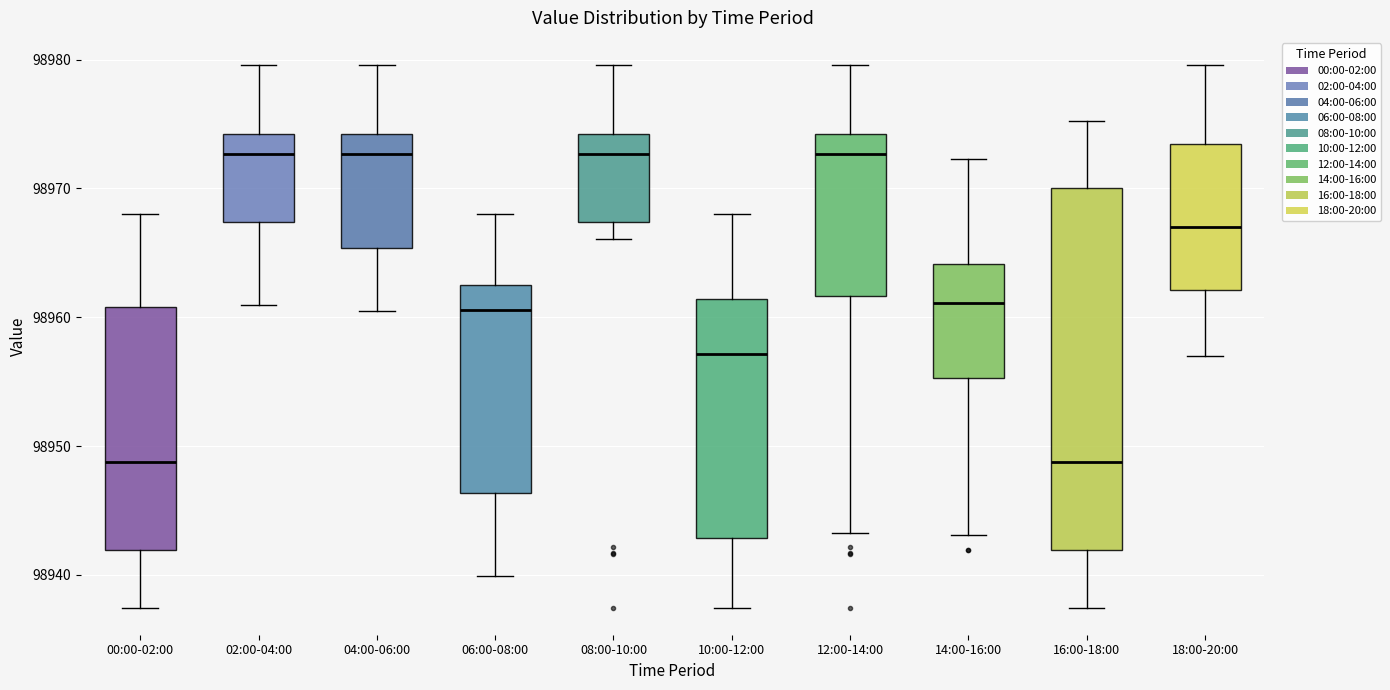

Reading left to right, transcribe this box plot: for each box, give where its median line is, the range the box spans, and where its two whiskers end, as read against the y-axis. The values are not printed on the chart, so give them approximately, as read against the axis.

00:00-02:00: median 98949, box 98942 to 98961, whiskers 98937 to 98968
02:00-04:00: median 98973, box 98967 to 98974, whiskers 98961 to 98980
04:00-06:00: median 98973, box 98965 to 98974, whiskers 98960 to 98980
06:00-08:00: median 98961, box 98946 to 98963, whiskers 98940 to 98968
08:00-10:00: median 98973, box 98967 to 98974, whiskers 98966 to 98980
10:00-12:00: median 98957, box 98943 to 98961, whiskers 98937 to 98968
12:00-14:00: median 98973, box 98962 to 98974, whiskers 98943 to 98980
14:00-16:00: median 98961, box 98955 to 98964, whiskers 98943 to 98972
16:00-18:00: median 98949, box 98942 to 98970, whiskers 98937 to 98975
18:00-20:00: median 98967, box 98962 to 98973, whiskers 98957 to 98980